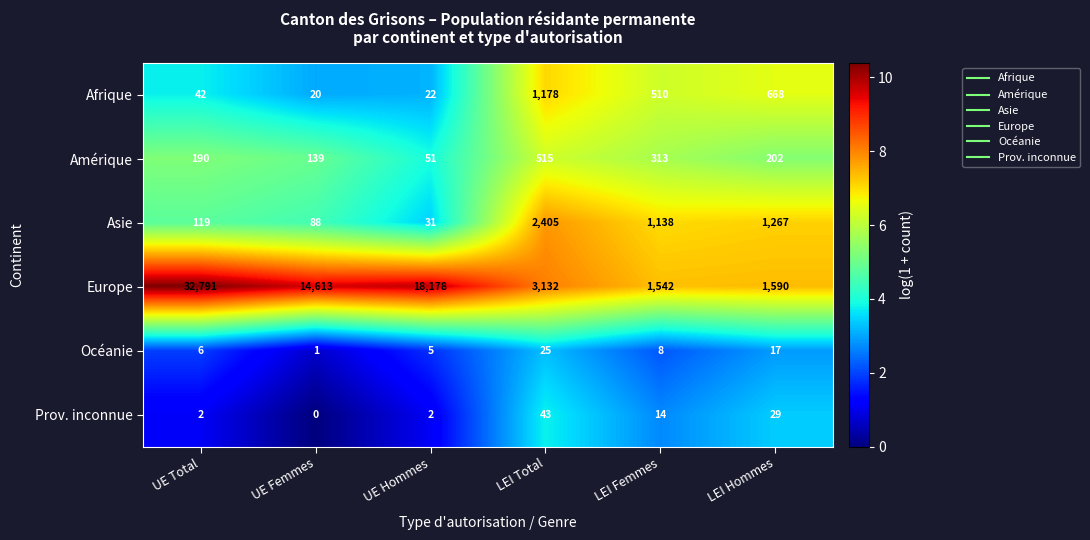

Rank the series by their maximum value, from lowest to highest.

Océanie, Prov. inconnue, Amérique, Afrique, Asie, Europe